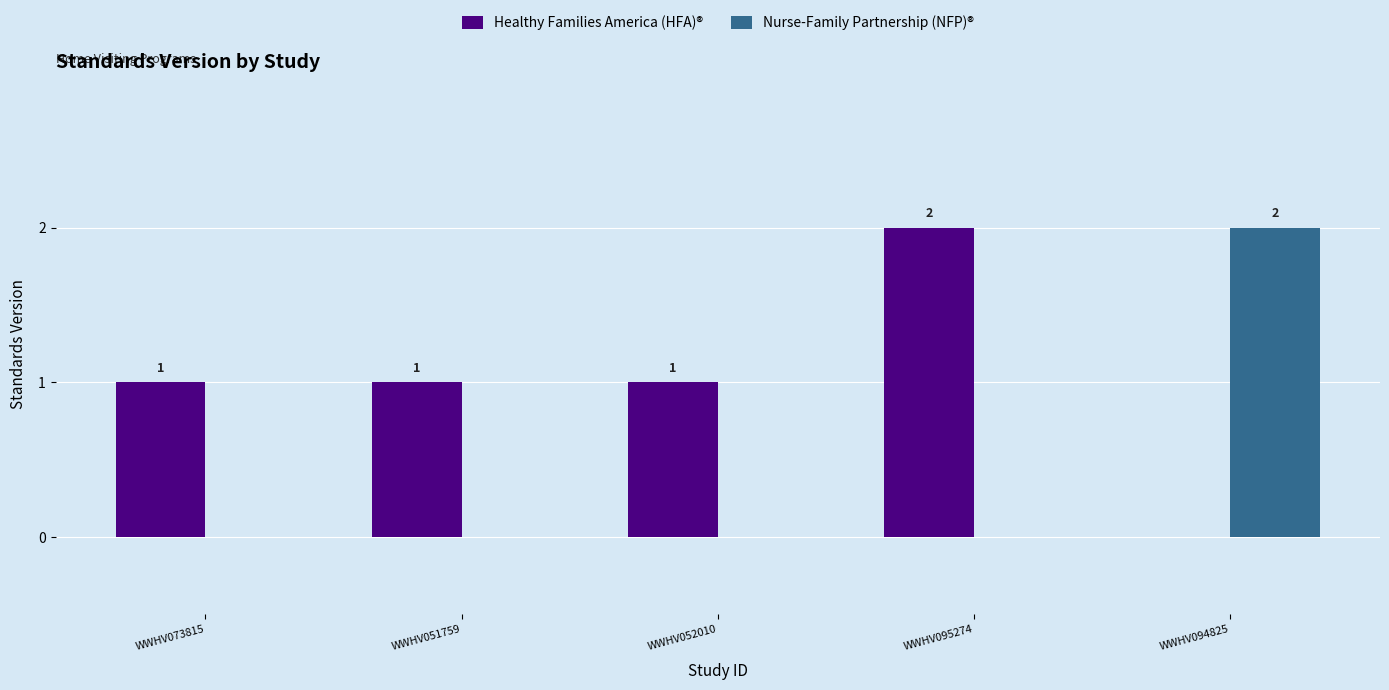

The Healthy Families America (HFA)® series shows 1 at WWHV052010. True or false?

True